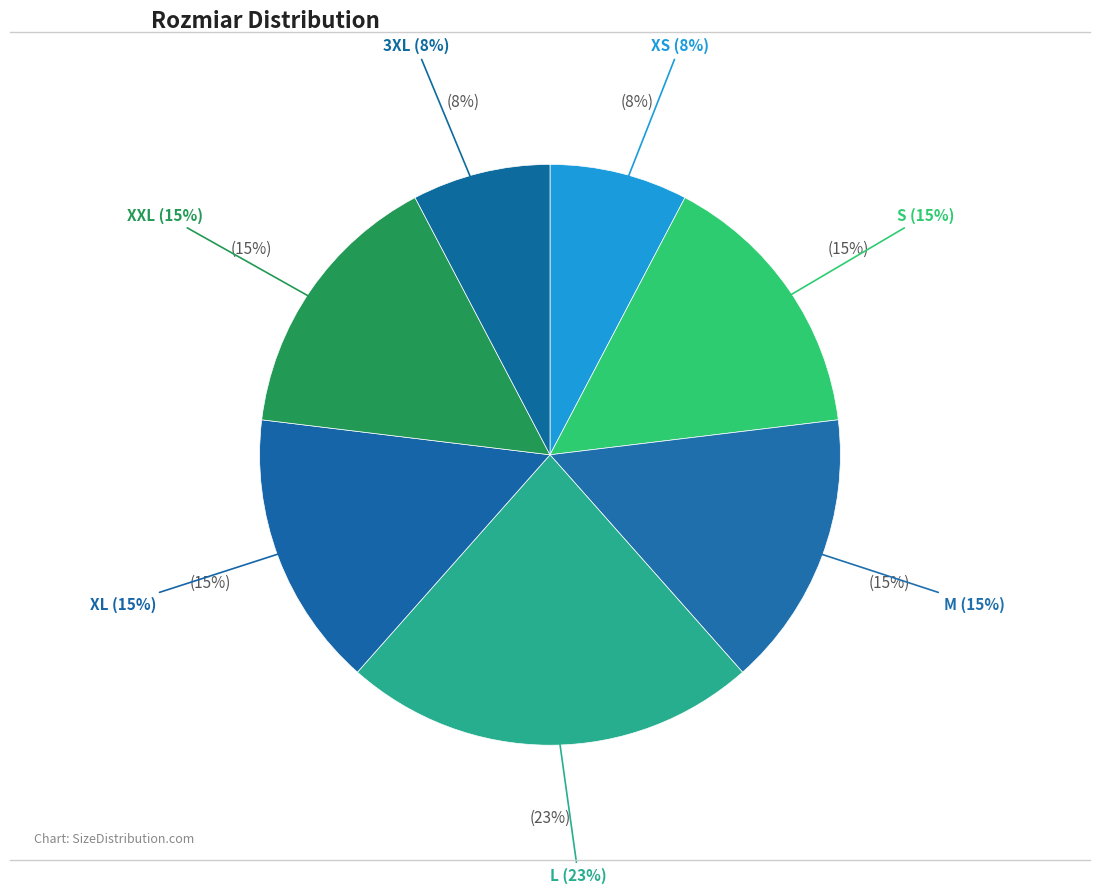

What is the ratio of the value at 3XL to the value at XXL?

0.5